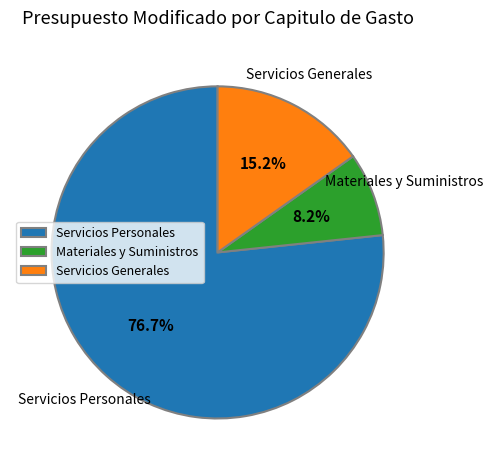

Between Materiales y Suministros and Servicios Personales, which is larger?

Servicios Personales